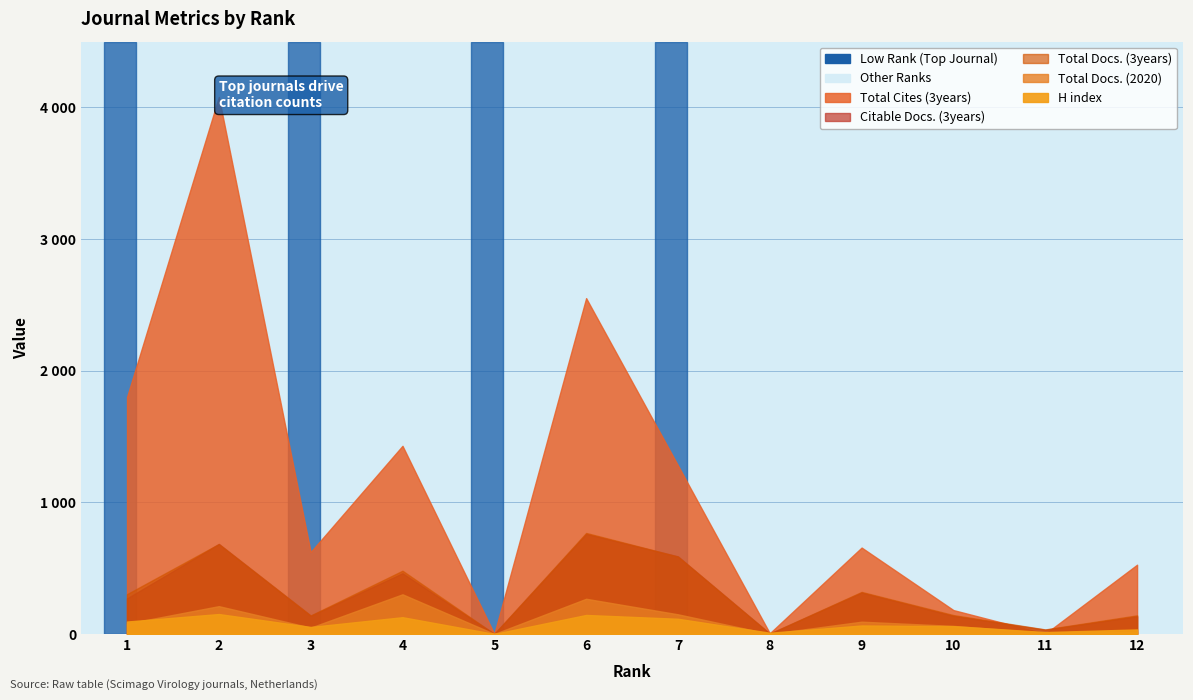

Where is the first local maximum for Total Docs. (3years)?

2